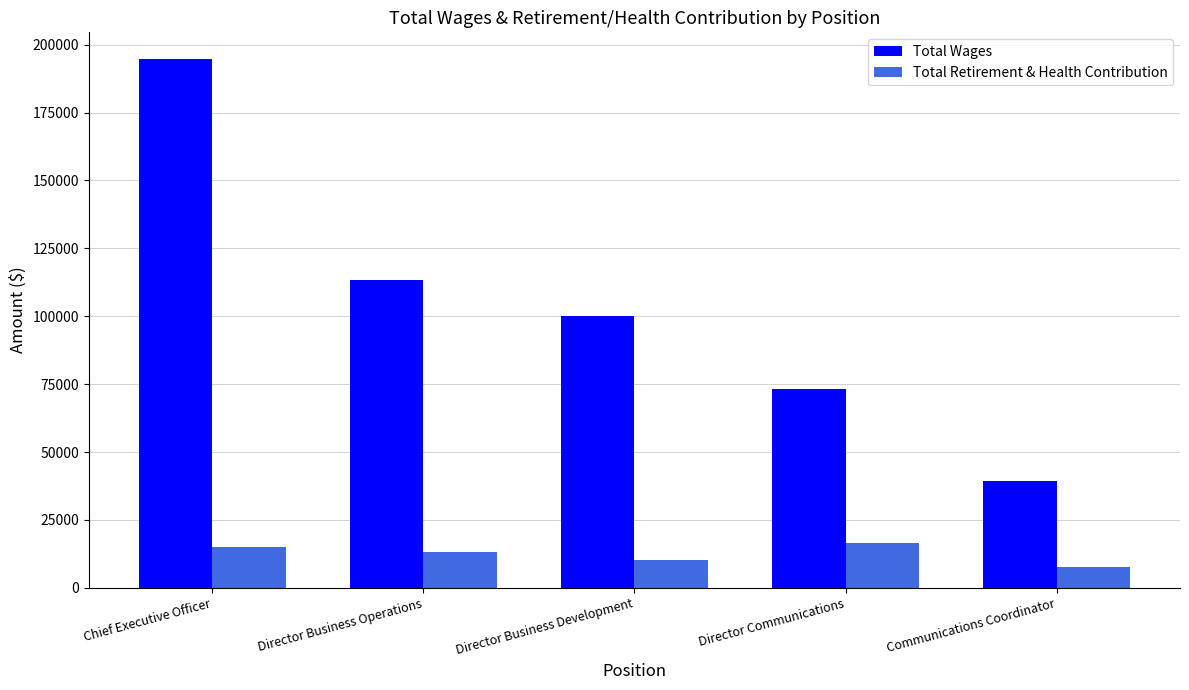

What is the smallest value displayed?

7521